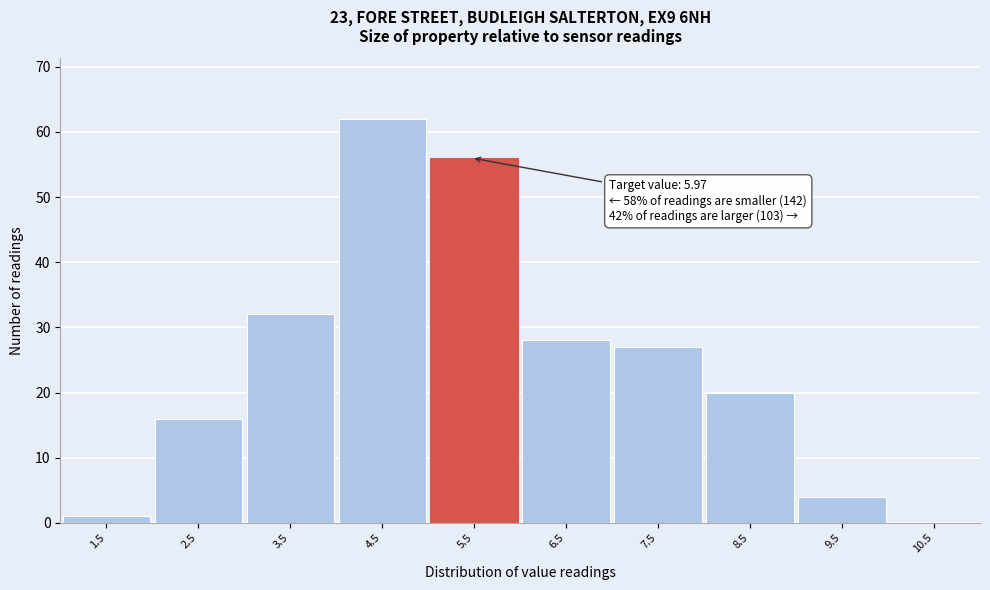

Reading right to left, transcribe all the data shown in this chart.

10.5=0	9.5=4	8.5=20	7.5=27	6.5=28	5.5=56	4.5=62	3.5=32	2.5=16	1.5=1